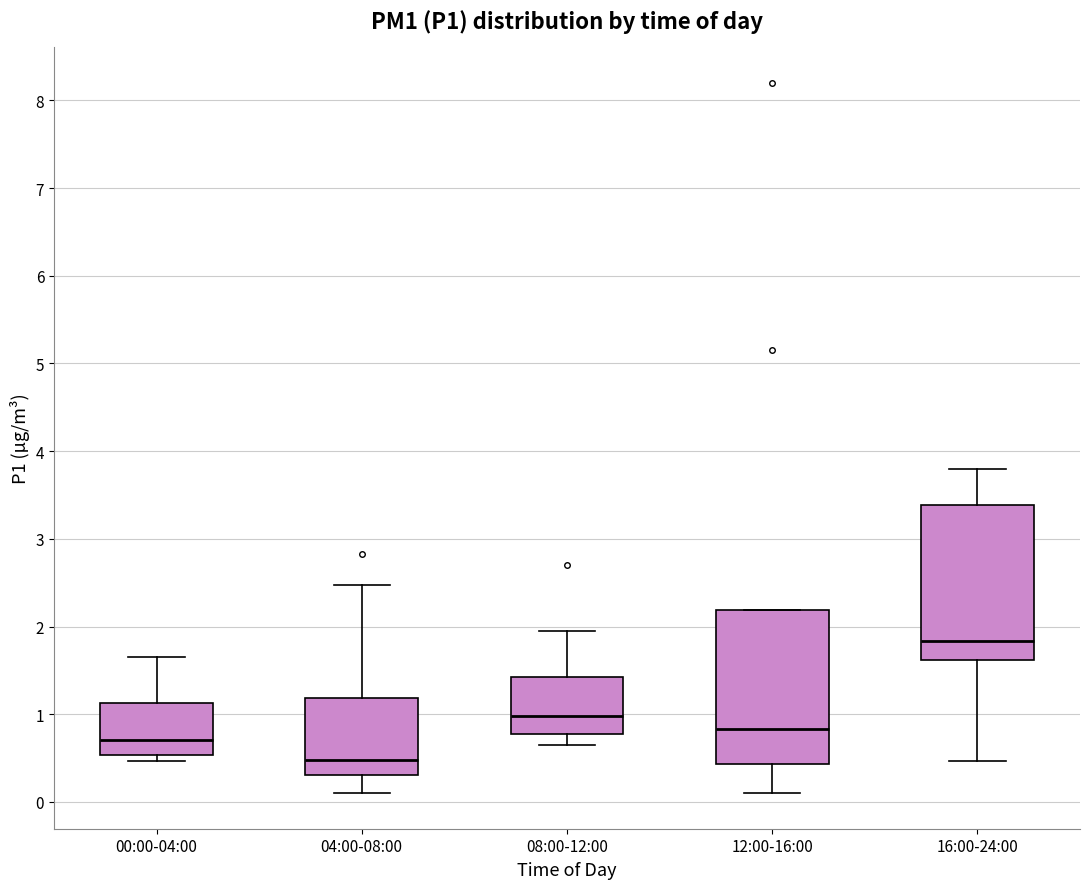

Which box has the lowest median line?

04:00-08:00